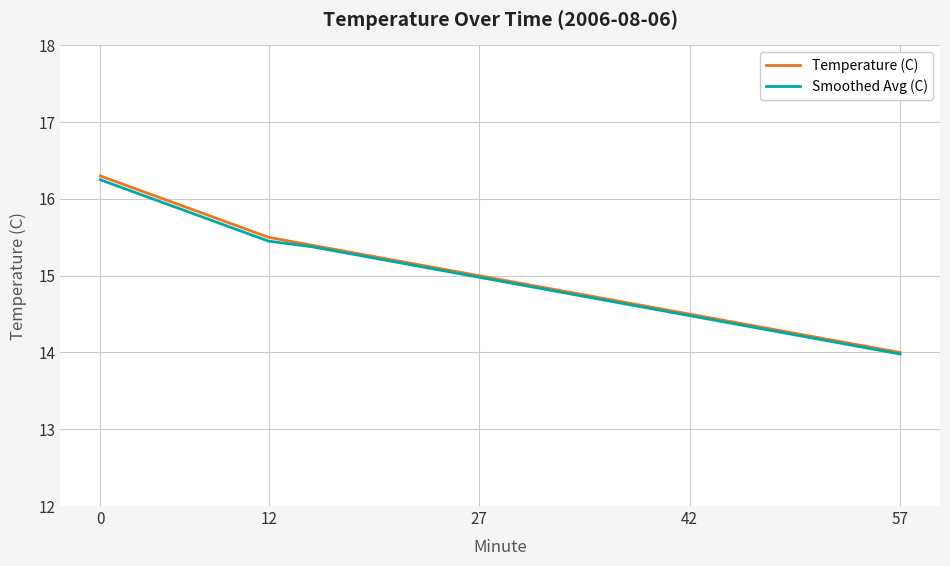

What is the smallest value displayed?

14.0